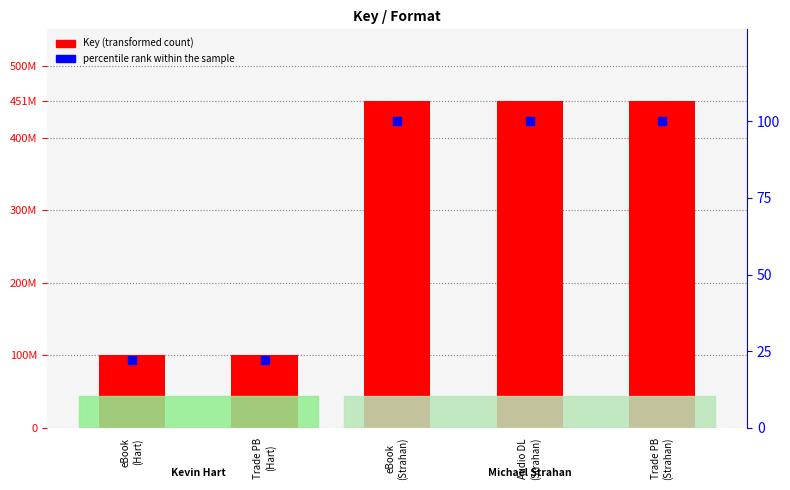

Which label corresponds to the largest value in the chart?

eBook
(Strahan)